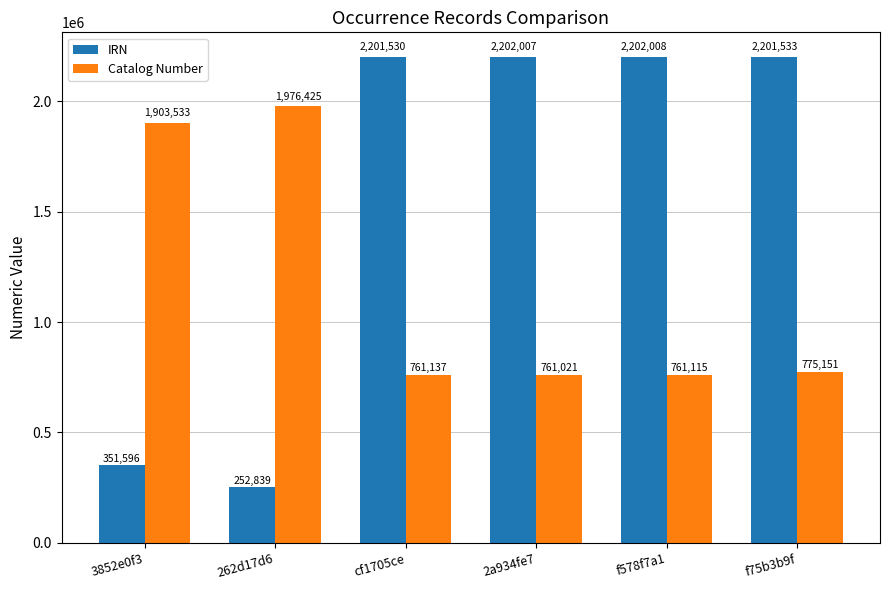

True or false: IRN has a value of 215995 at 3852e0f3.

False